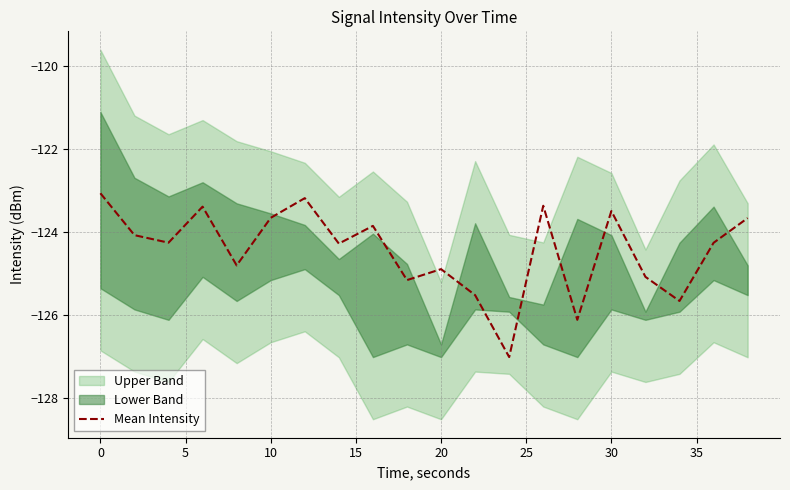

What is the maximum value shown in the chart?

-123.1